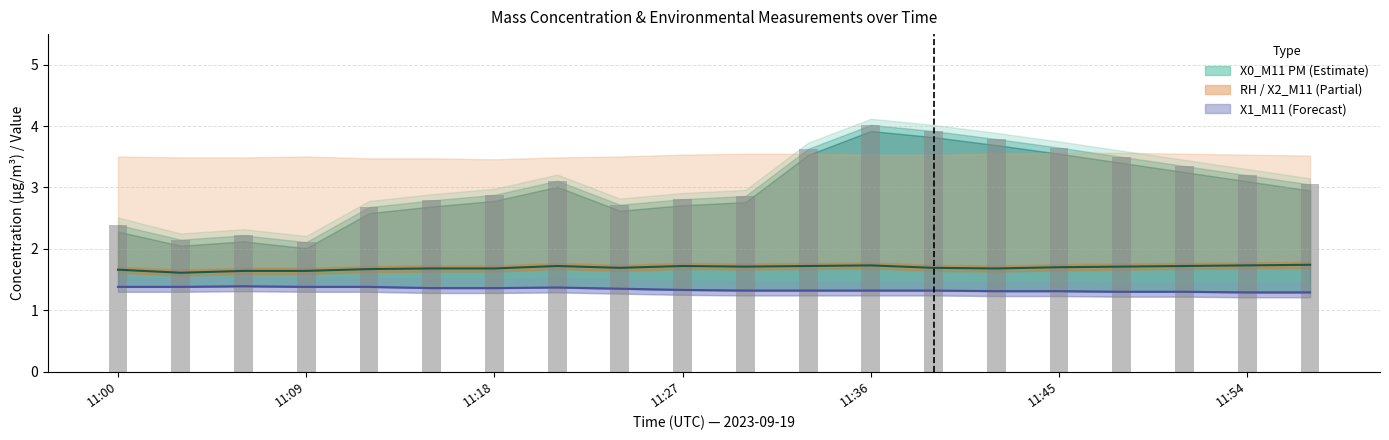

What is the smallest value displayed?

1.3